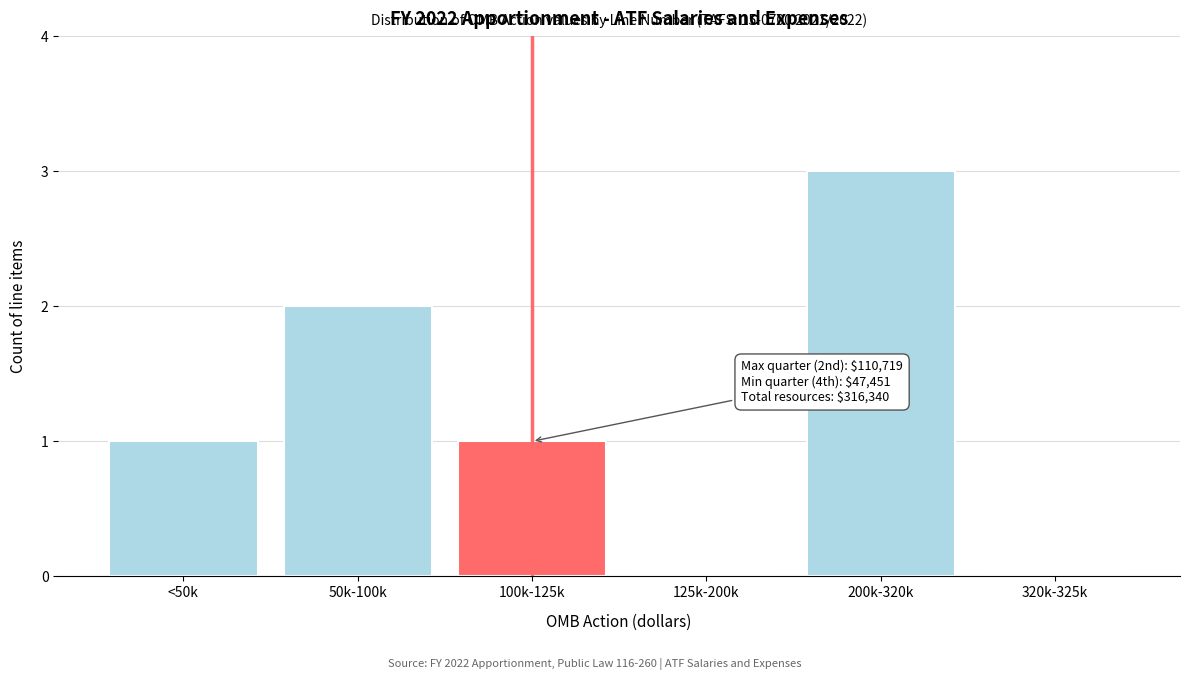

Reading right to left, what are all the values shown in this chart?

320k-325k=0	200k-320k=3	125k-200k=0	100k-125k=1	50k-100k=2	<50k=1